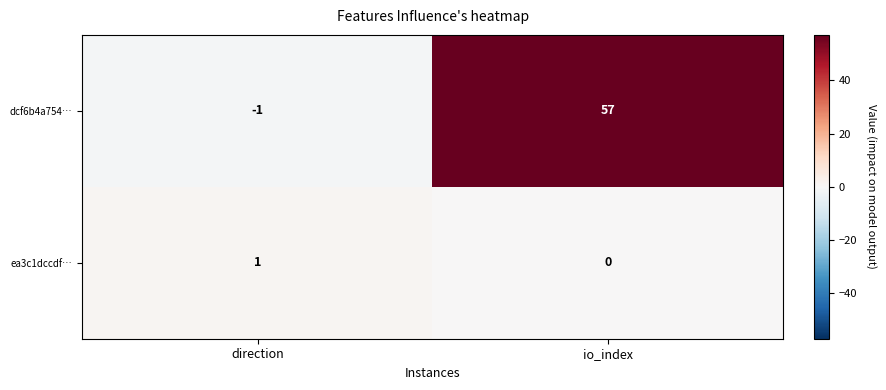

At which label is ea3c1dccdf… closest to 0?

io_index